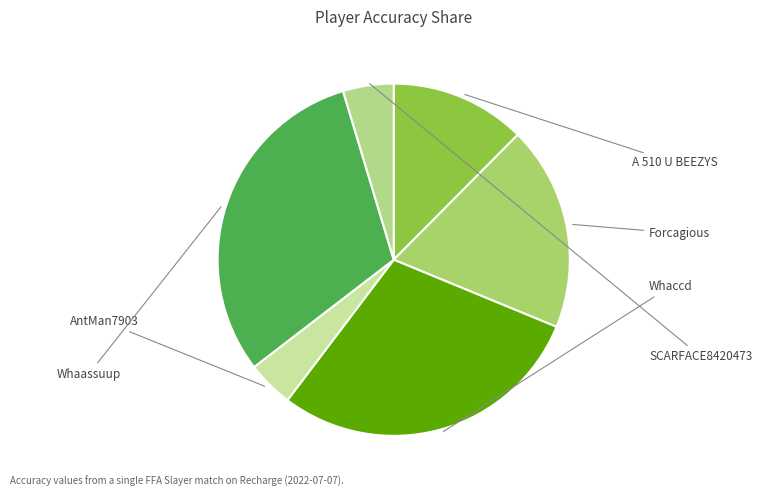

Is the sum of A 510 U BEEZYS and Whaccd greater than half?

No